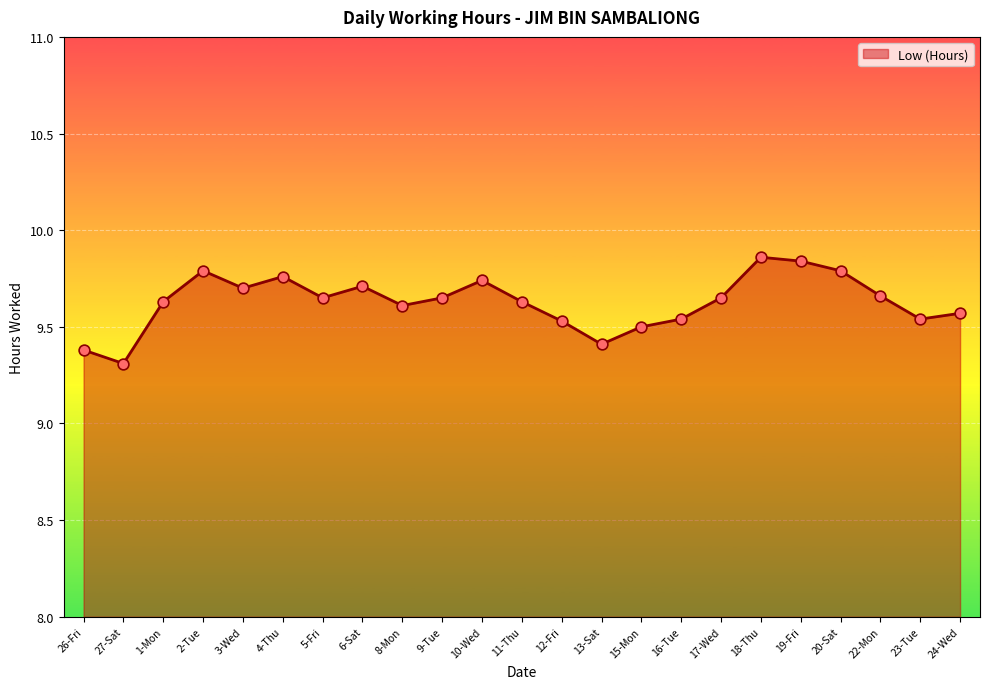

Which has a higher value, 19-Fri or 10-Wed?

19-Fri